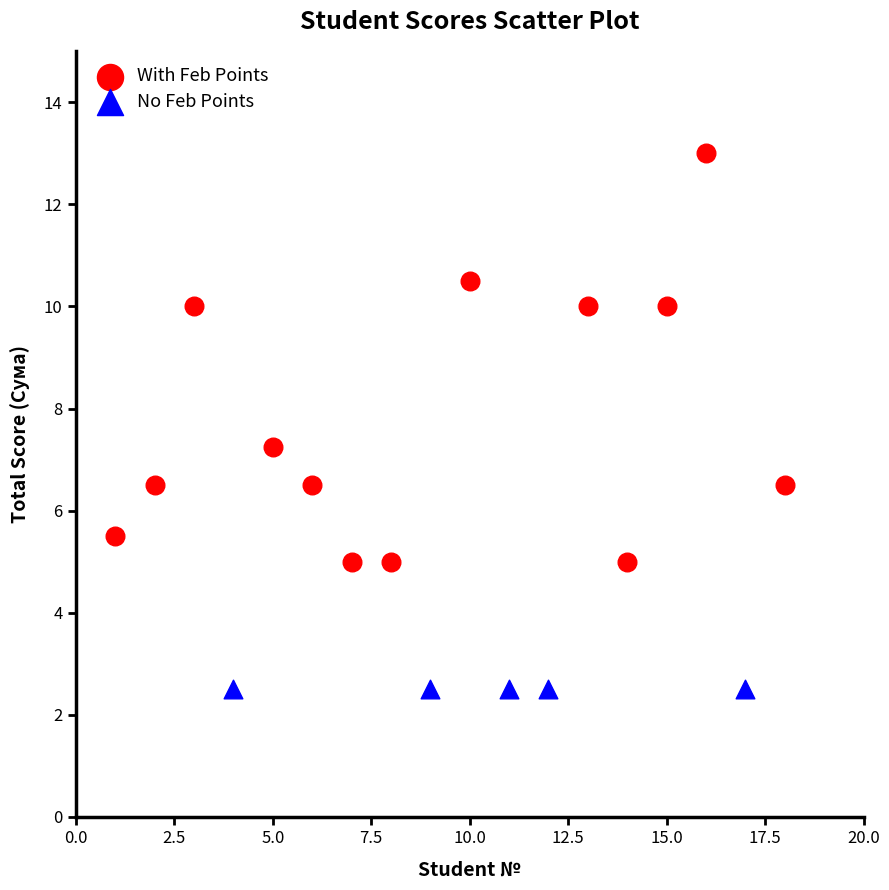

Which series reaches the maximum Y coordinate?

With Feb Points